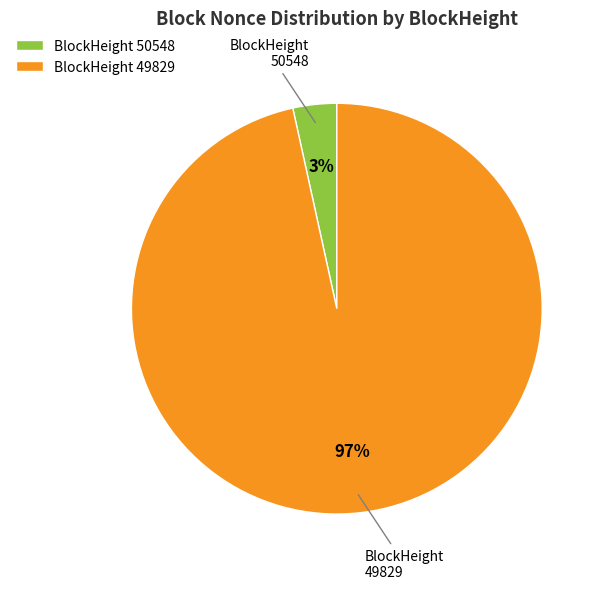

Is it true that BlockHeight 49829 is 97% of the pie?

True